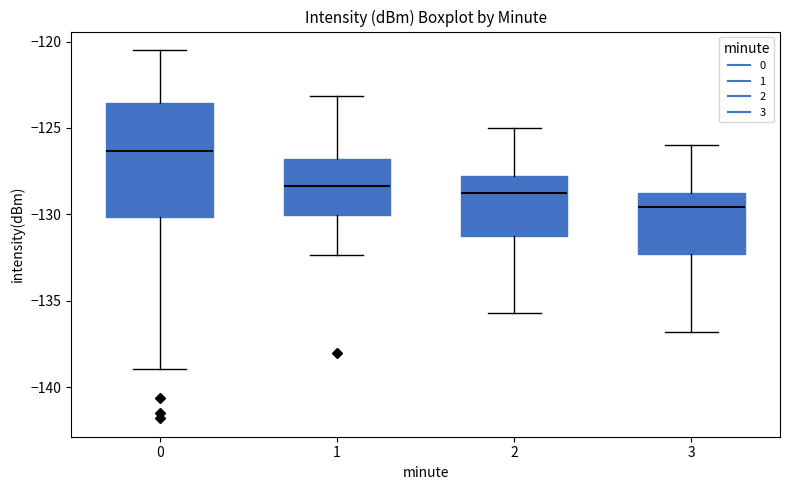

Where does the upper whisker of the box at x = 3 end on the y-axis? The values are not printed on the chart, so give them approximately, as read against the axis.

-126.0